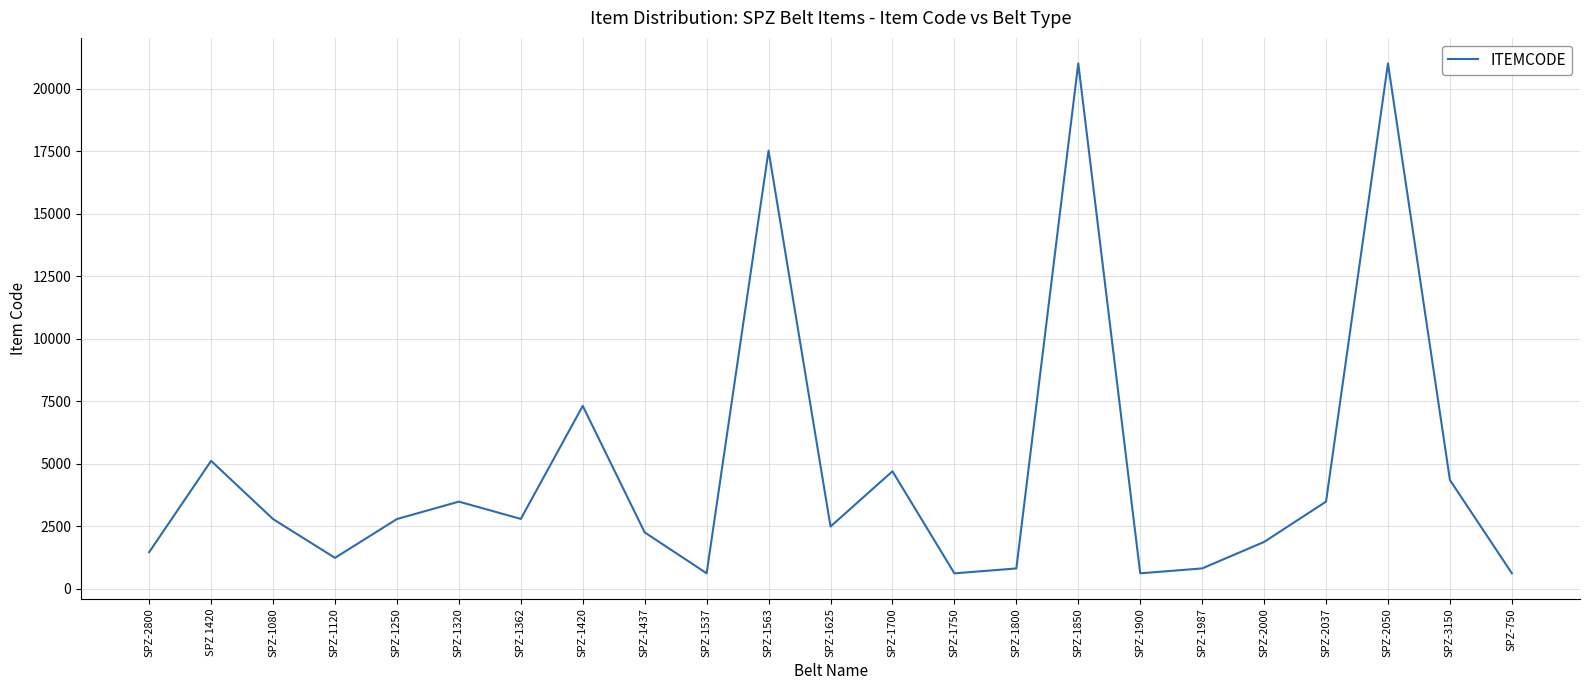

What is the smallest value displayed?

614